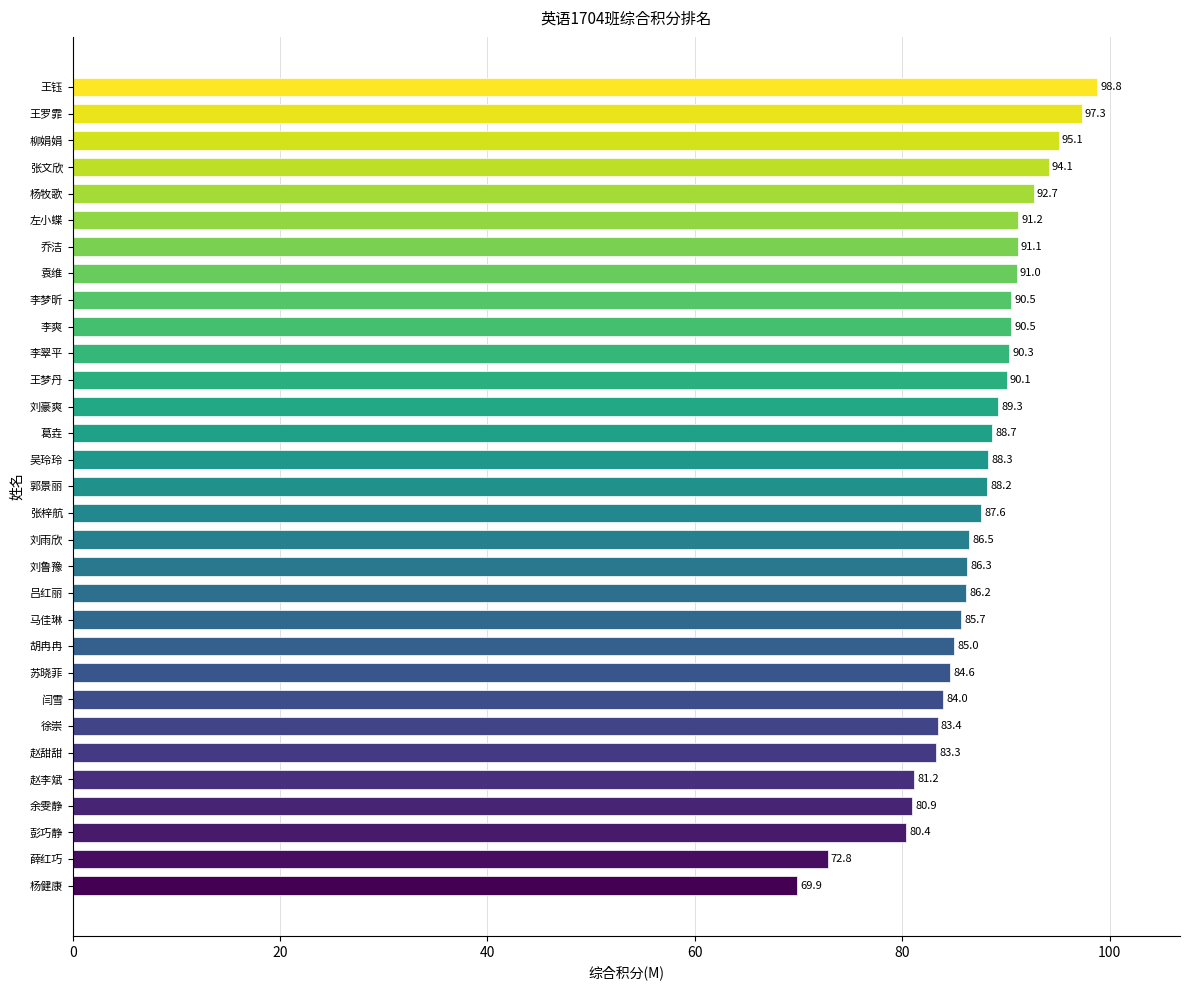

What is the difference between the maximum and minimum values?

28.9